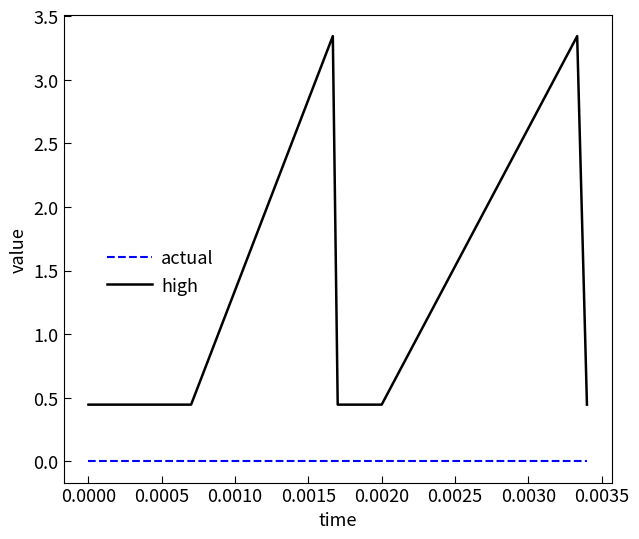

Which series has the largest total across all categories?

high